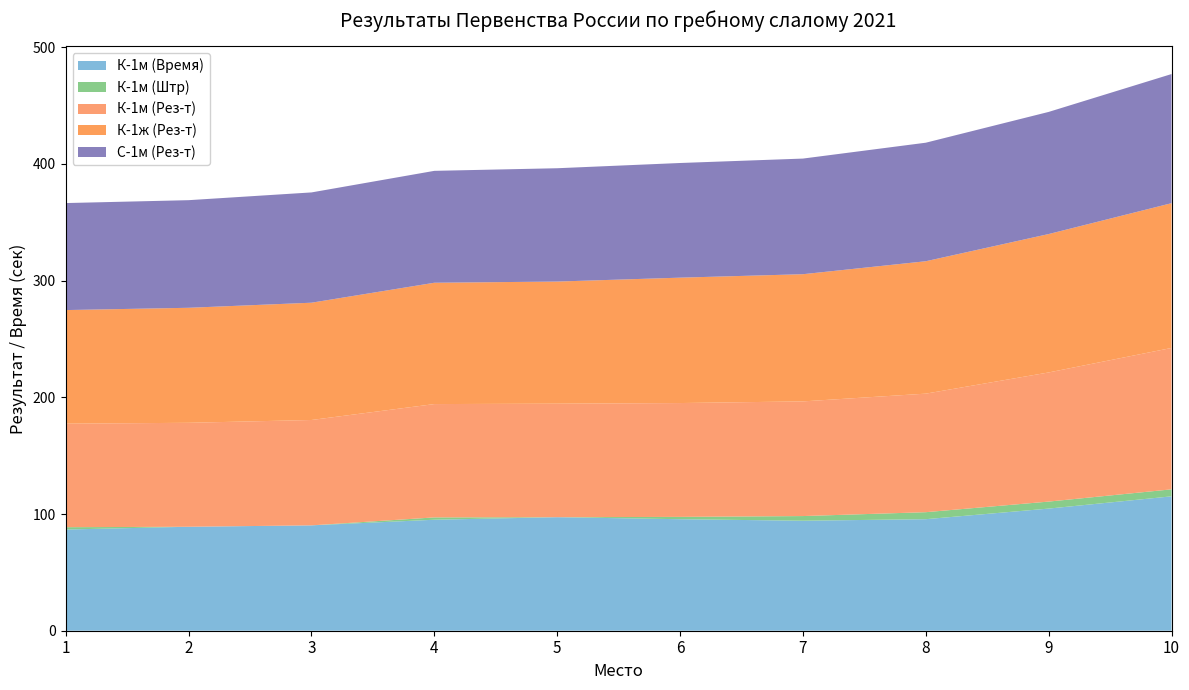

Reading left to right, what are all the values shown in this chart?

К-1м (Время): 1=86.7	2=89.1	3=90.3	4=95.1	5=97.3	6=95.6	7=94.3	8=95.6	9=104.7	10=115.2
К-1м (Штр): 1=2.0	2=0.0	3=0.0	4=2.0	5=0.0	6=2.0	7=4.0	8=6.0	9=6.0	10=6.0
К-1м (Рез-т): 1=88.7	2=89.1	3=90.3	4=97.1	5=97.3	6=97.6	7=98.3	8=101.6	9=110.7	10=121.2
К-1ж (Рез-т): 1=97.4	2=98.6	3=100.5	4=104.0	5=104.7	6=107.5	7=109.0	8=113.5	9=118.6	10=124.1
С-1м (Рез-т): 1=91.7	2=92.2	3=94.5	4=95.9	5=97.1	6=98.3	7=99.1	8=101.6	9=104.7	10=110.7